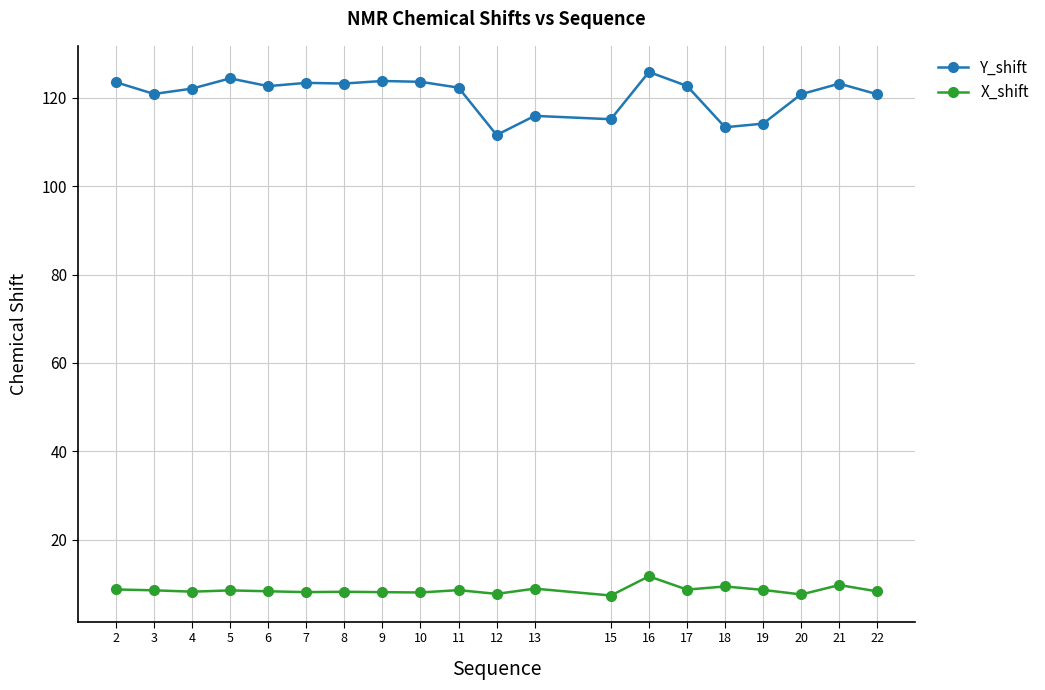

True or false: X_shift has a value of 15.1 at 21.

False